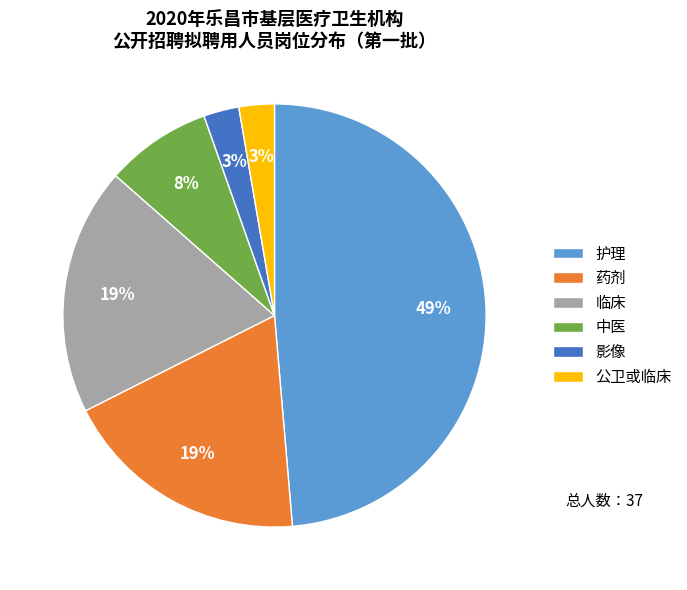

How many segments does this pie chart have?

6